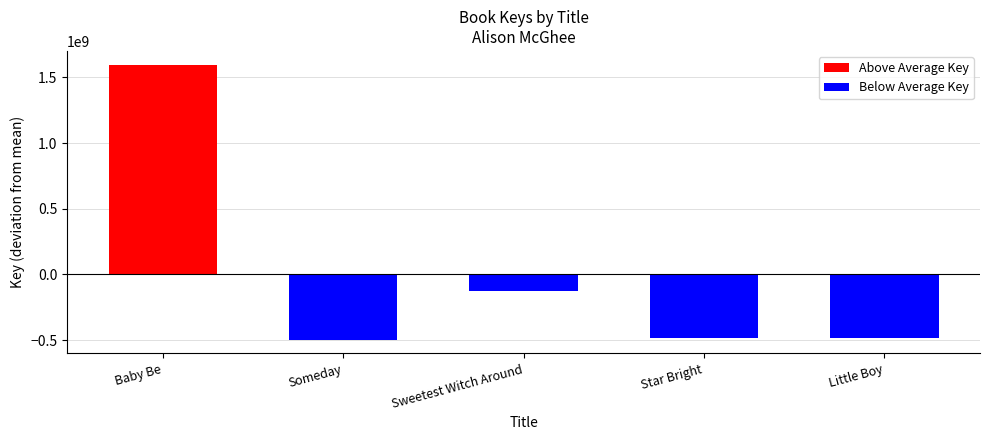

True or false: Above Average Key has a value of 658657027.2 at Someday.

False